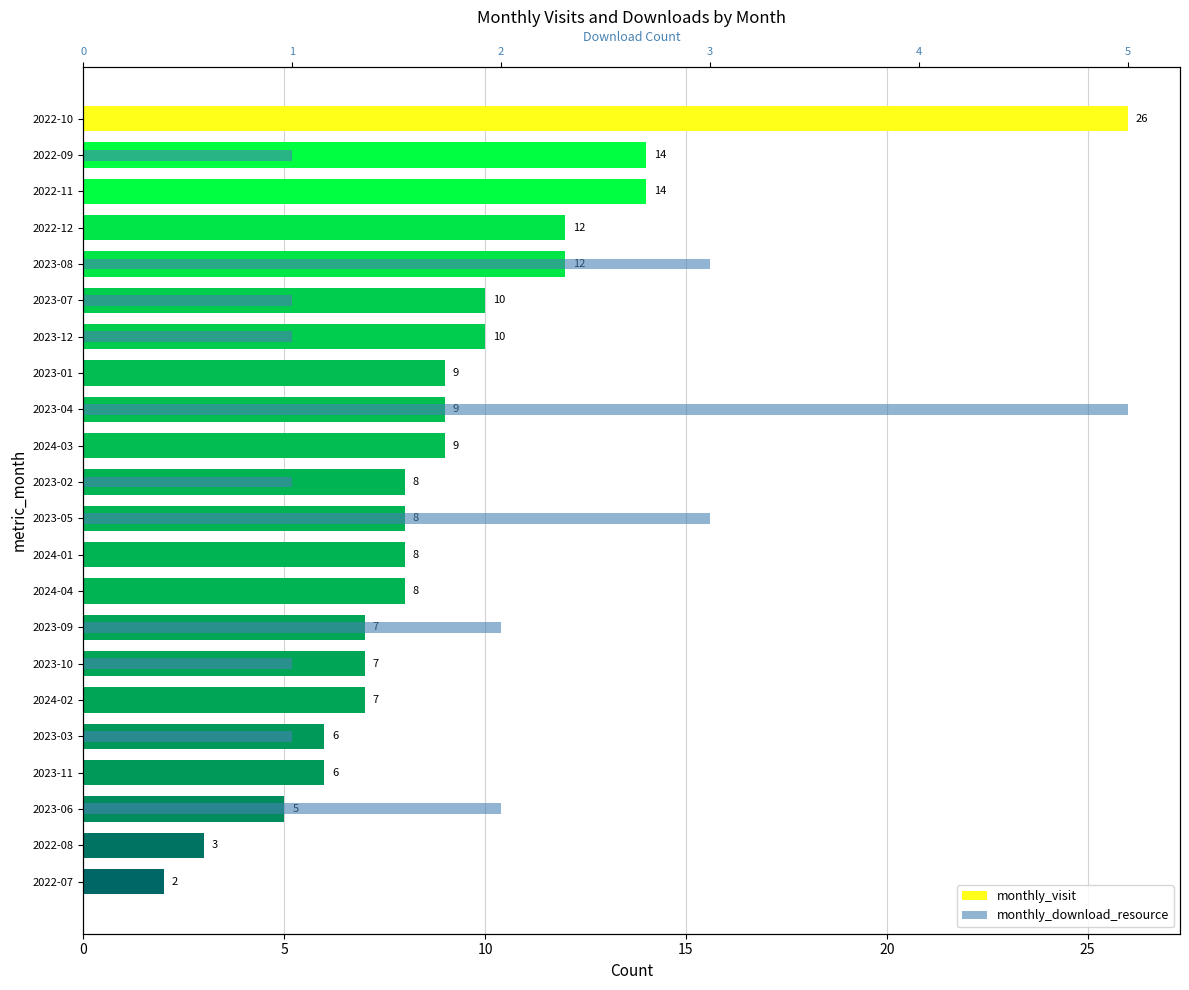

Is the value of monthly_download_resource at 2023-07 greater than the value of monthly_visit at 2022-11?

No